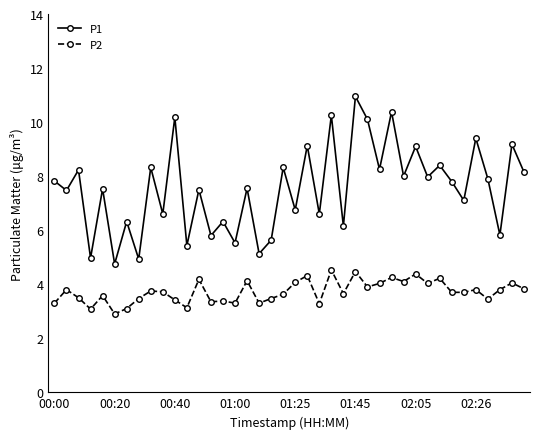

What is the maximum value for P2?

4.5